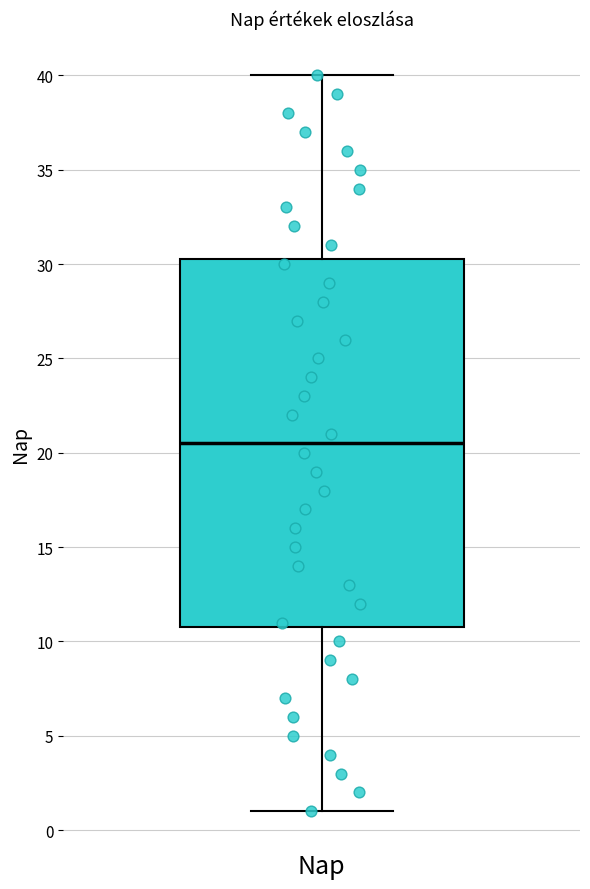

Transcribe this box plot: give where the median line is, the range the box spans, and where the two whiskers end, as read against the y-axis. The values are not printed on the chart, so give them approximately, as read against the axis.

median 20.5, box 11.0 to 30.5, whiskers 1.0 to 40.0